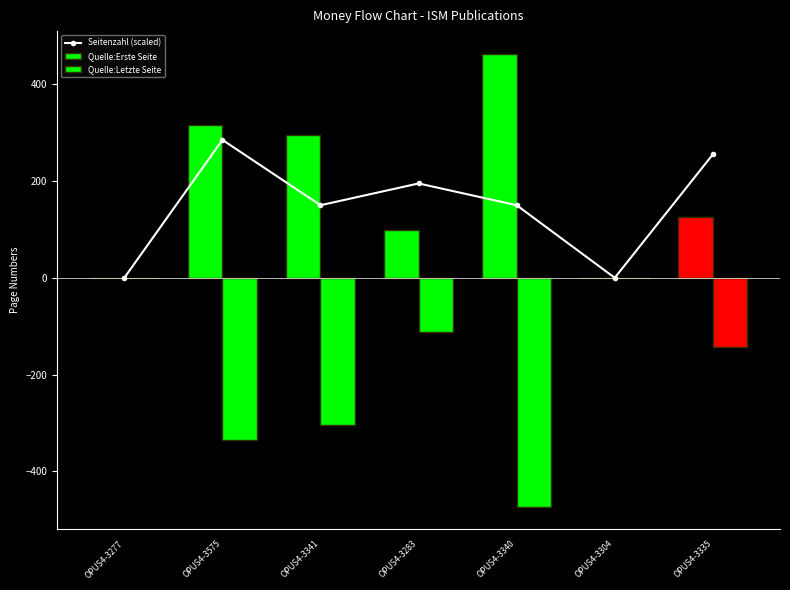

How many data points are less than 150?

2